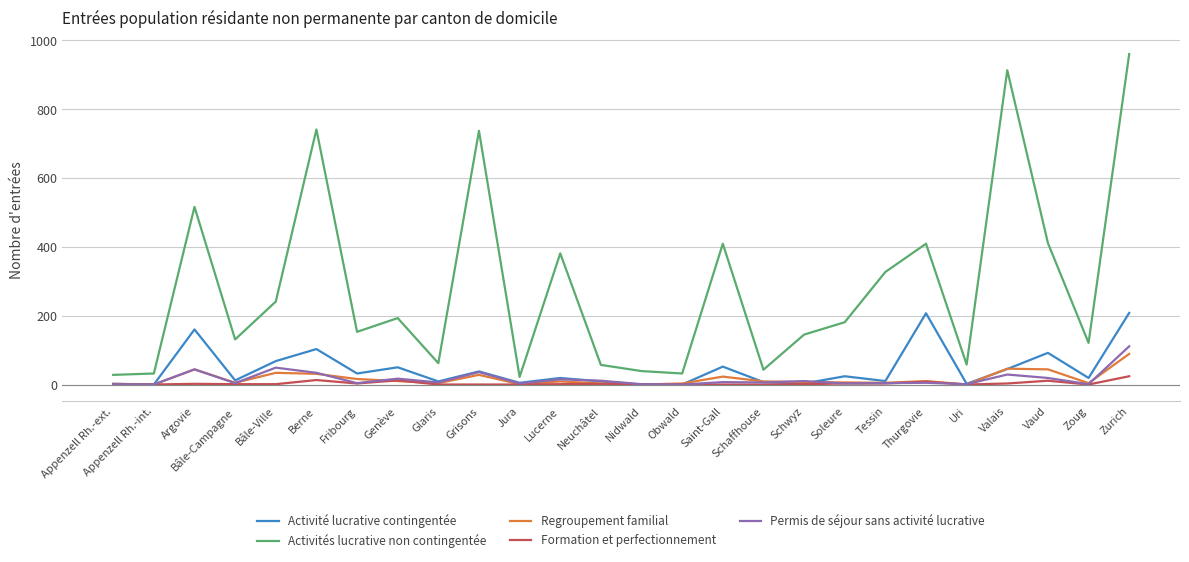

What position from the left is Zurich?

26